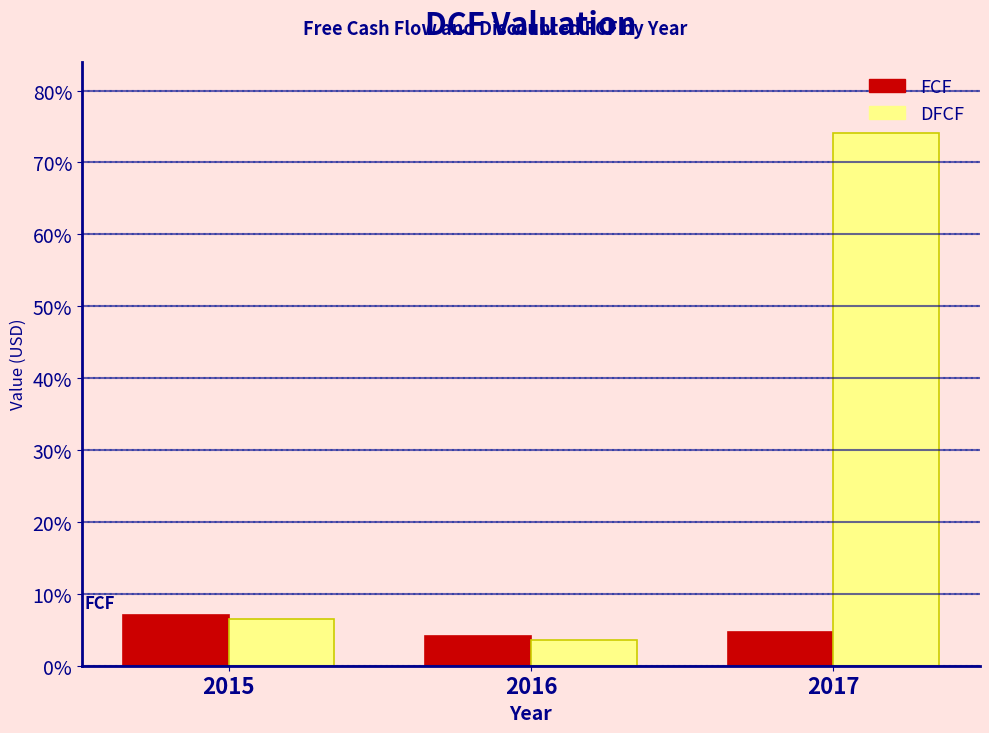

Reading left to right, list all the values displayed in this chart.

FCF: 2015=7.0	2016=4.1	2017=4.6
DFCF: 2015=6.5	2016=3.6	2017=74.1